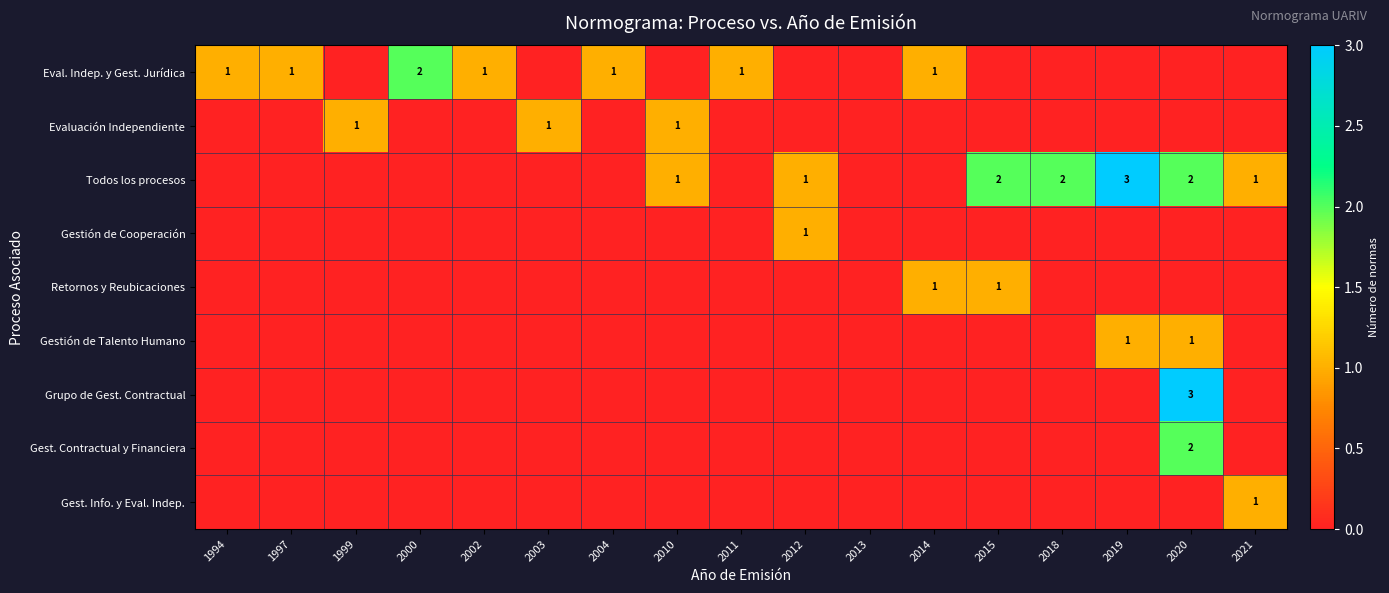

True or false: Todos los procesos has a value of 0 at 2020.

False